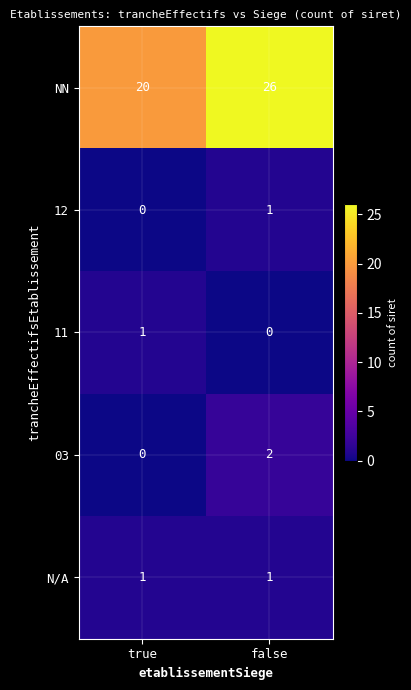

Which series changed the most between true and false?

NN